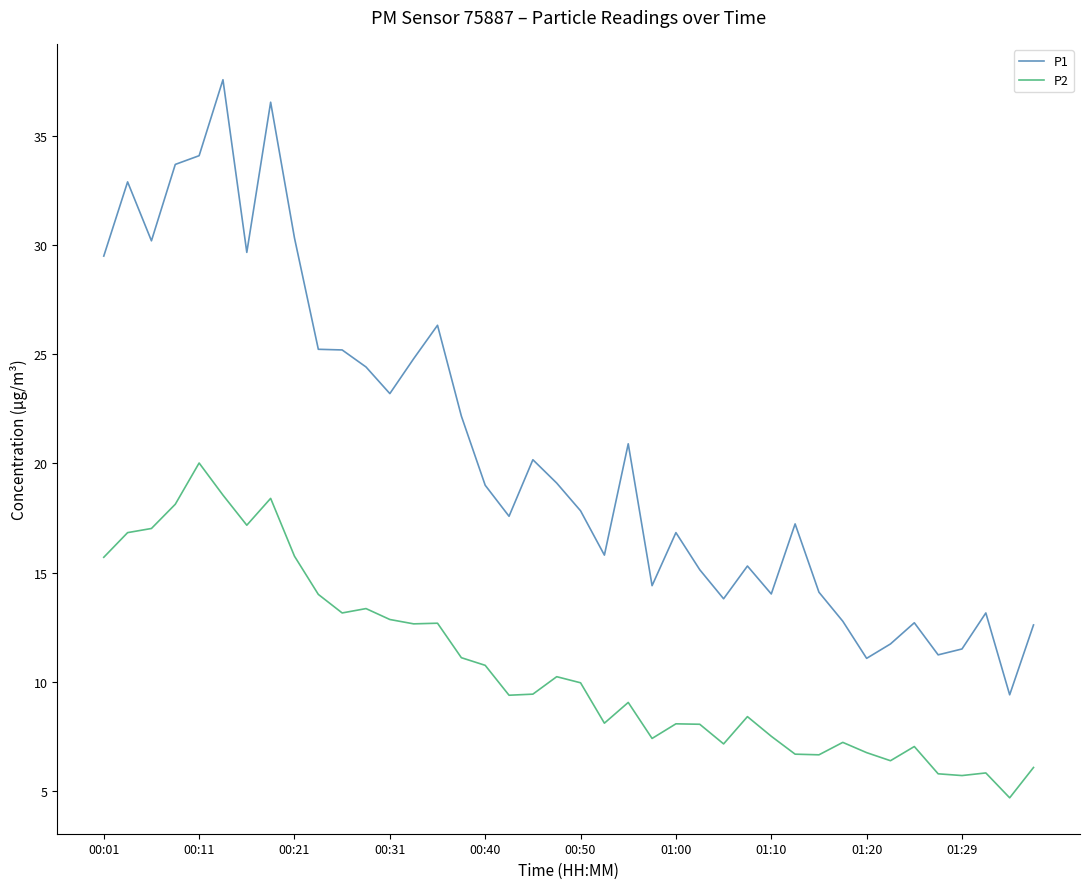

True or false: P1 and P2 intersect in this chart.

False